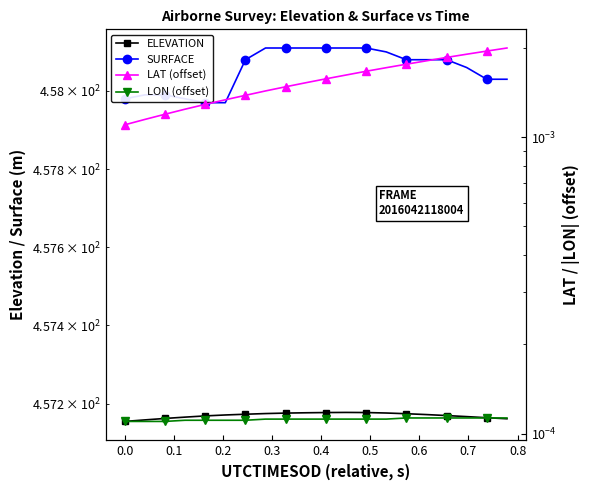

What are all the series names shown in the legend?

ELEVATION, SURFACE, LAT (offset), LON (offset)